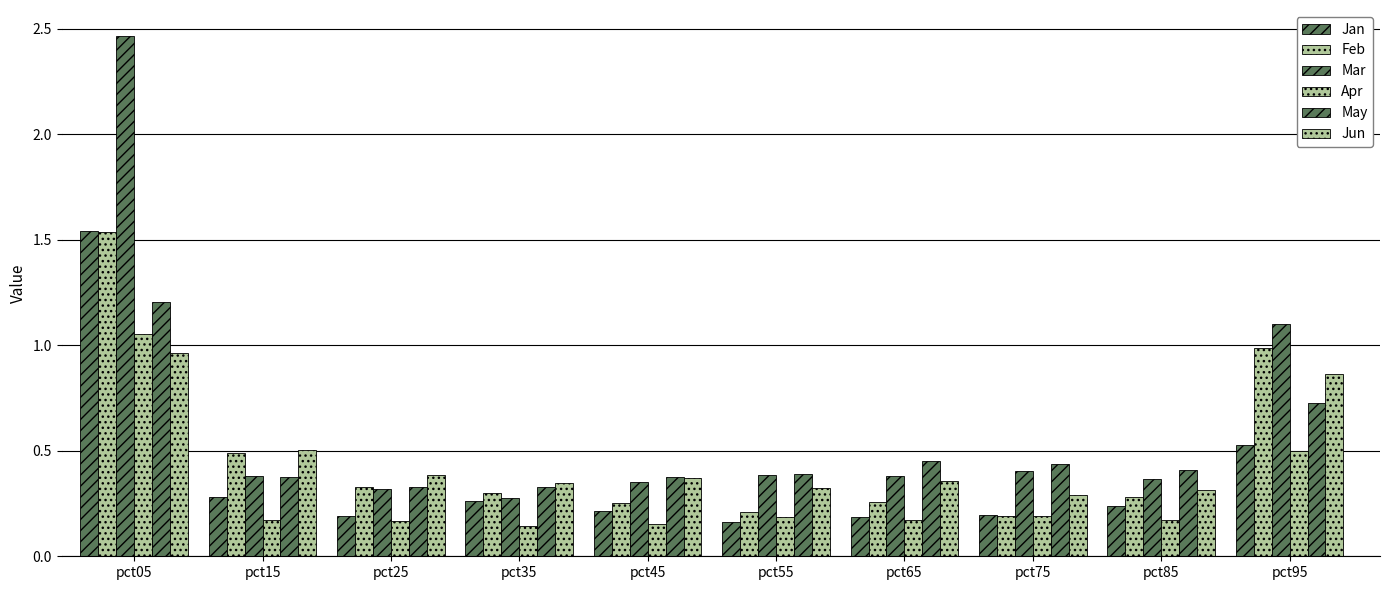

How many bars are there in total?

60